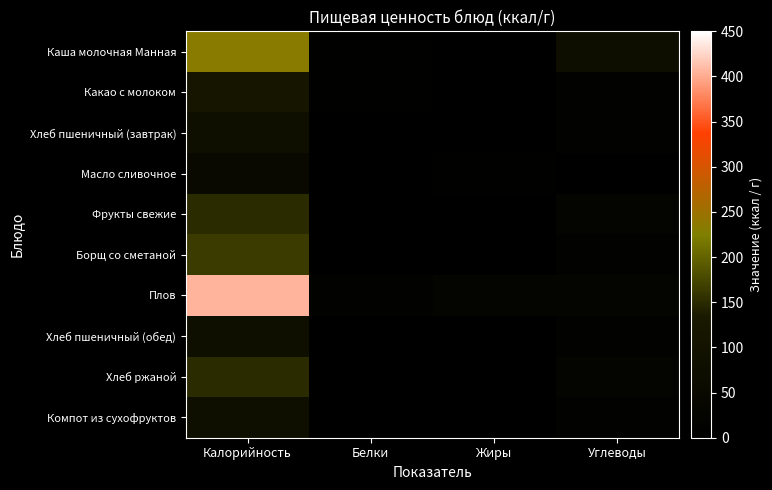

Rank the series by their maximum value, from lowest to highest.

Масло сливочное, Хлеб пшеничный (завтрак), Хлеб пшеничный (обед), Компот из сухофруктов, Какао с молоком, Фрукты свежие, Хлеб ржаной, Борщ со сметаной, Каша молочная Манная, Плов